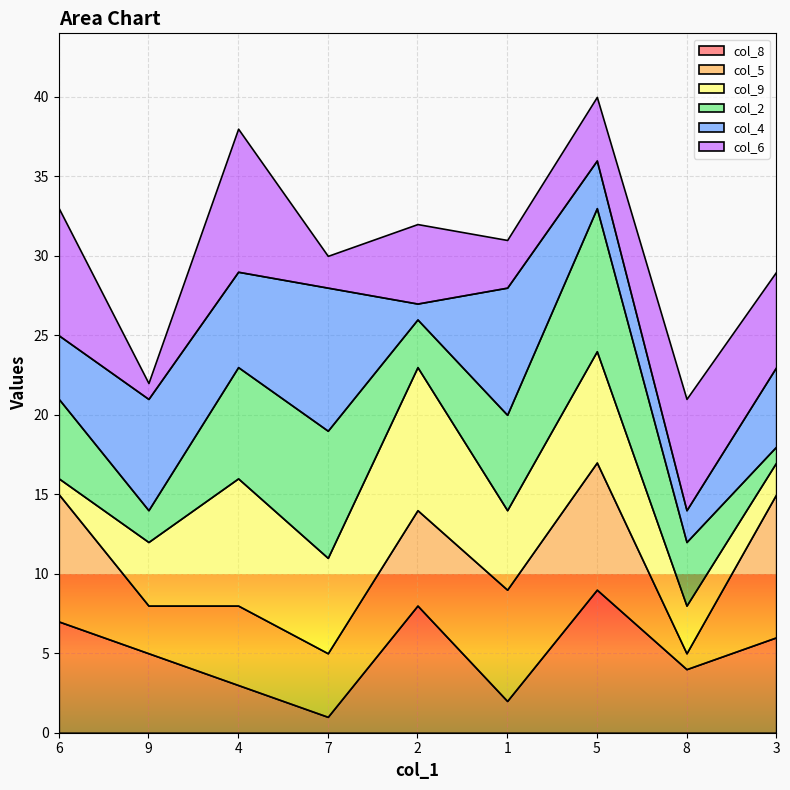

Is the value of col_5 at 7 greater than the value of col_2 at 2?

Yes